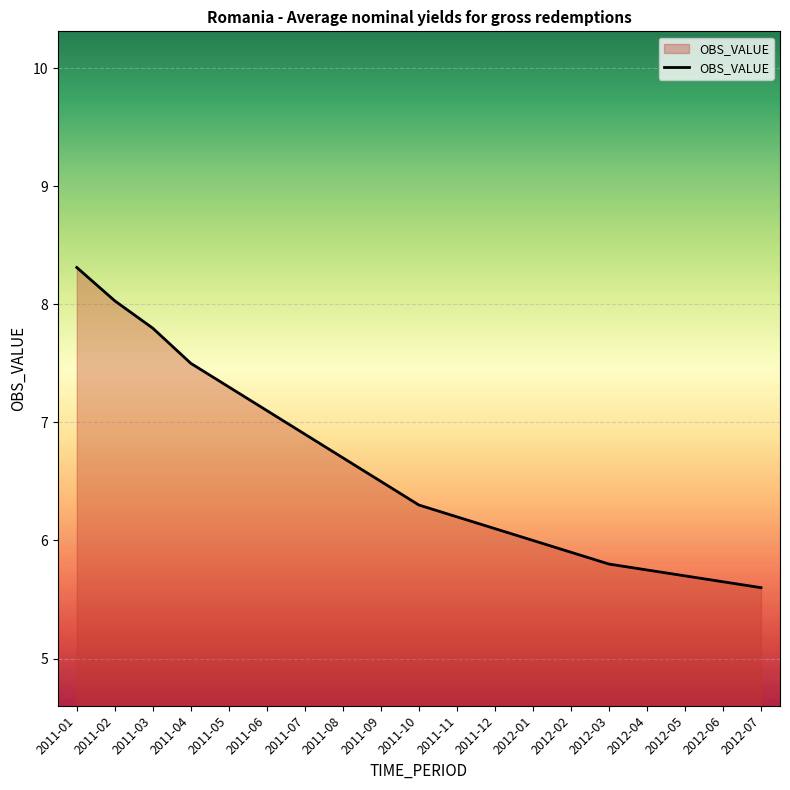

Reading left to right, list all the values displayed in this chart.

8.3	8.0	7.8	7.5	7.3	7.1	6.9	6.7	6.5	6.3	6.2	6.1	6.0	5.9	5.8	5.8	5.7	5.7	5.6